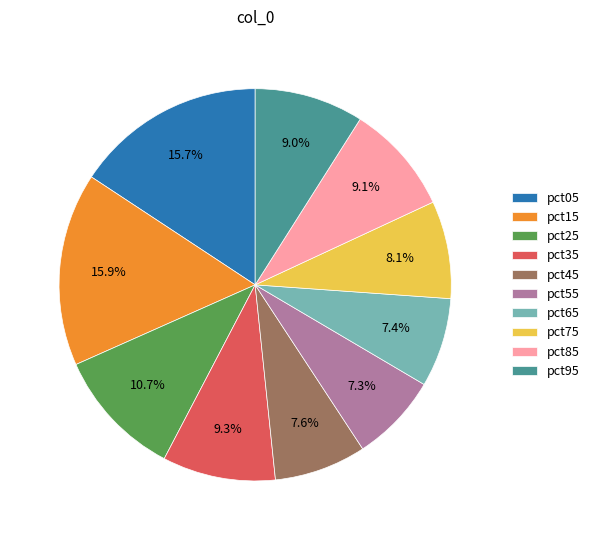

Is it true that pct15 is 4% of the pie?

False